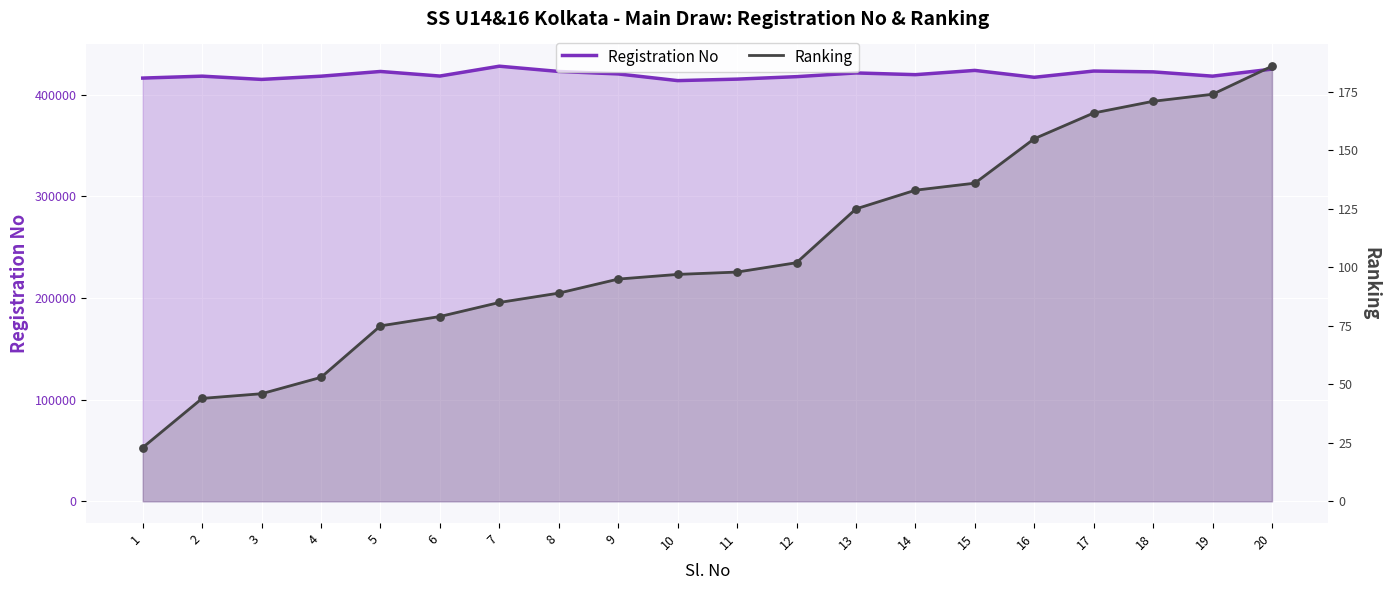

Is the value of Ranking at 19 greater than the value of Registration No at 3?

No